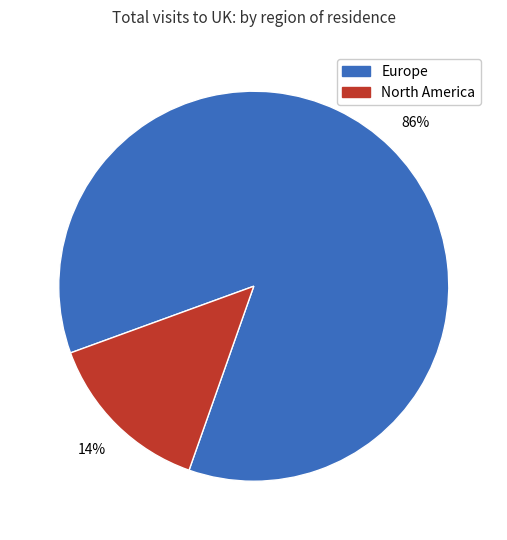

Does any single category account for the majority?

Yes